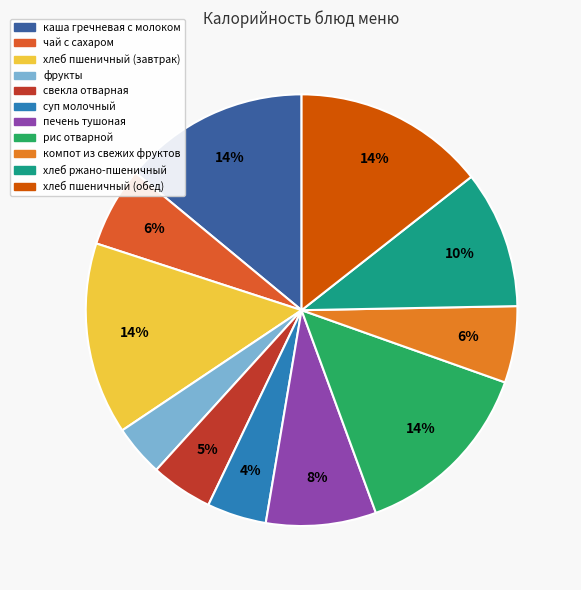

Count the number of slices in the pie.

11